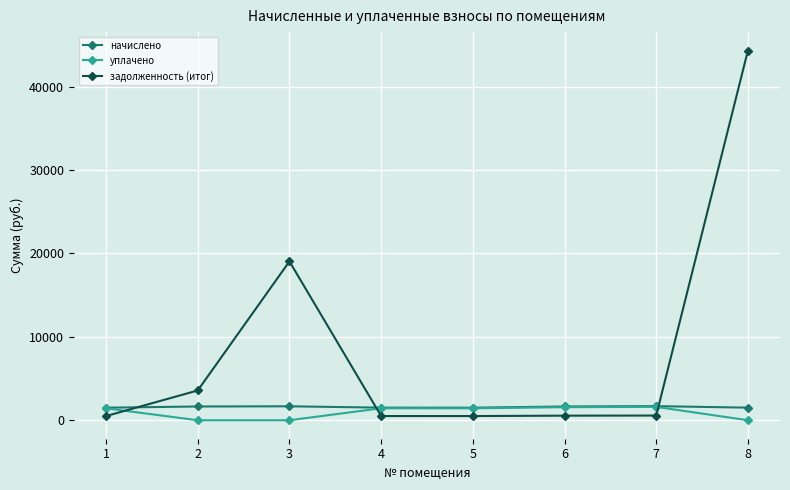

Where do начислено and задолженность (итог) first cross each other?

1 and 2